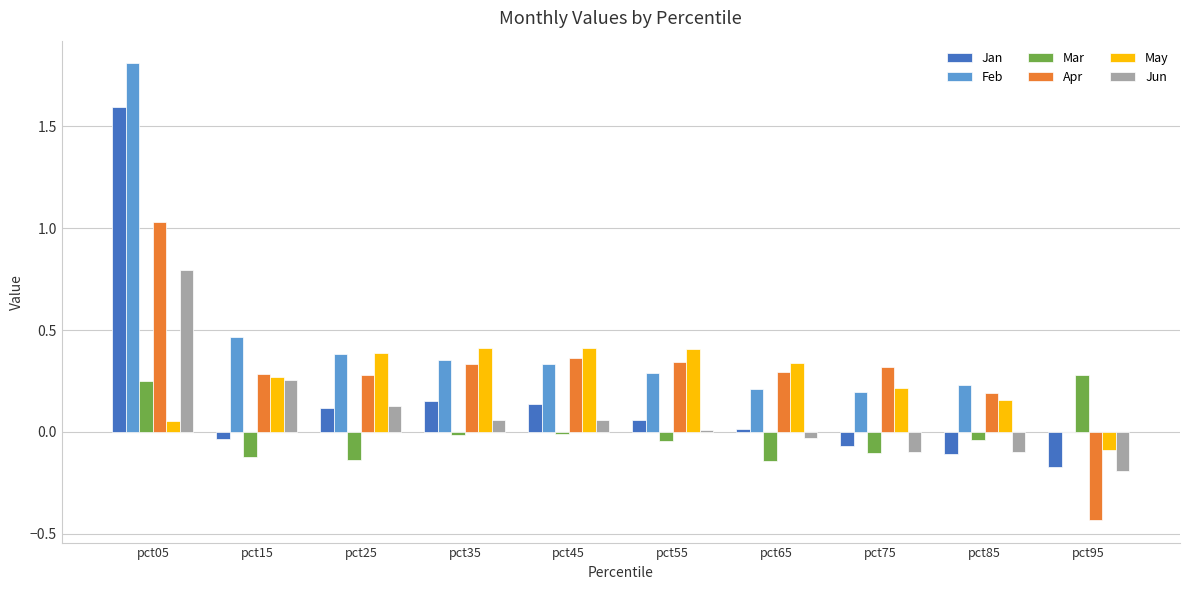

Are the bars grouped side by side (vs. stacked)?

Yes